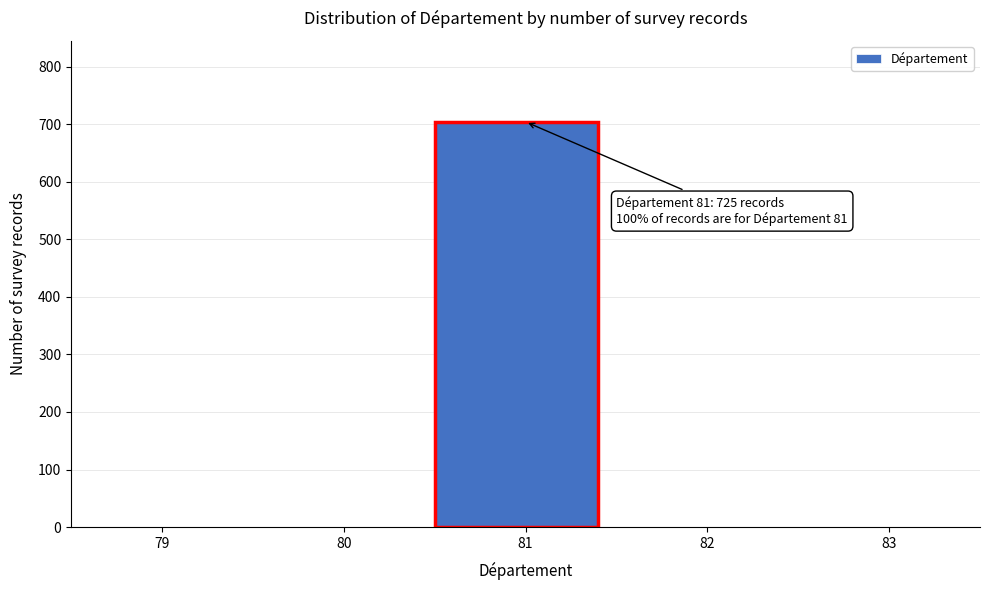

Reading left to right, what are all the values shown in this chart?

79=0	80=0	81=704	82=0	83=0